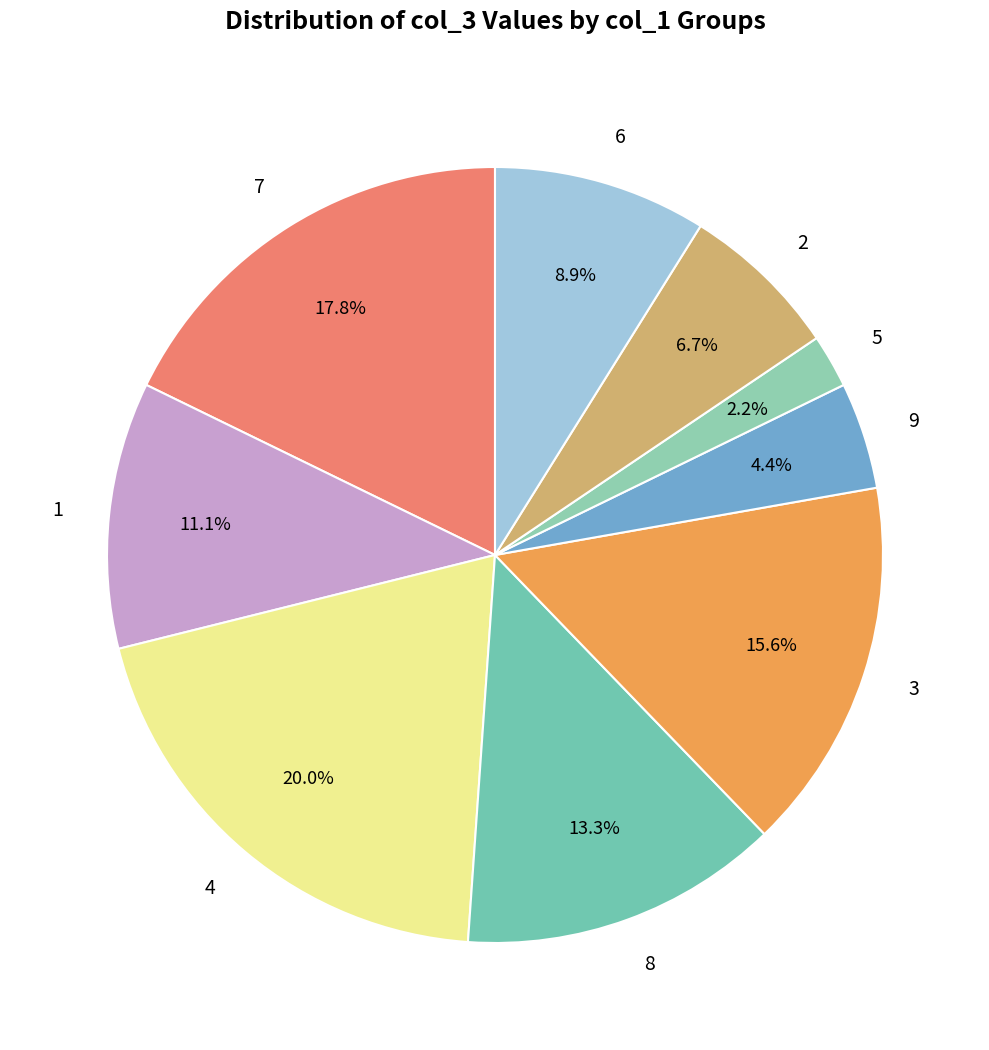

Count the number of slices in the pie.

9